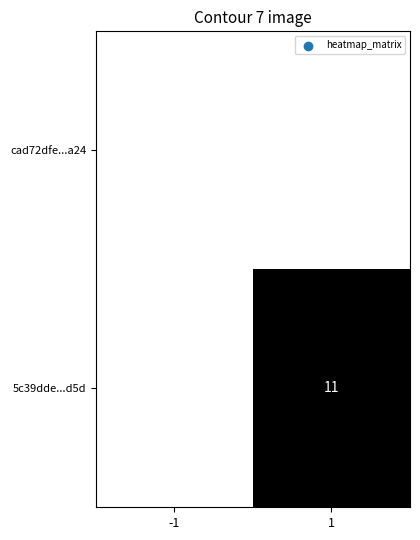

The value of 5c39dde...d5d at 1 is 11. True or false?

True